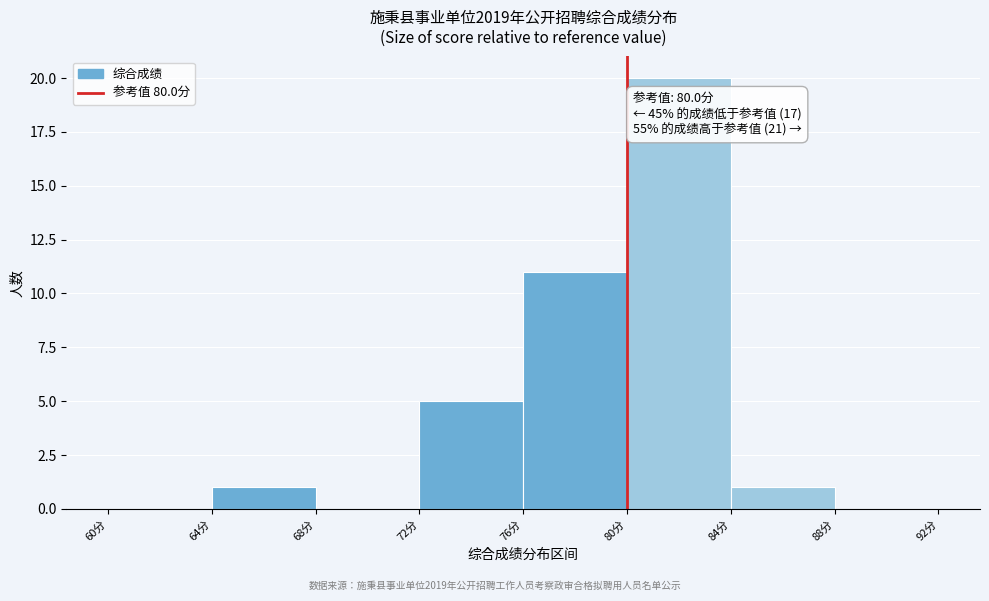

Over which range of the x-axis is the bar tallest?

80 to 84